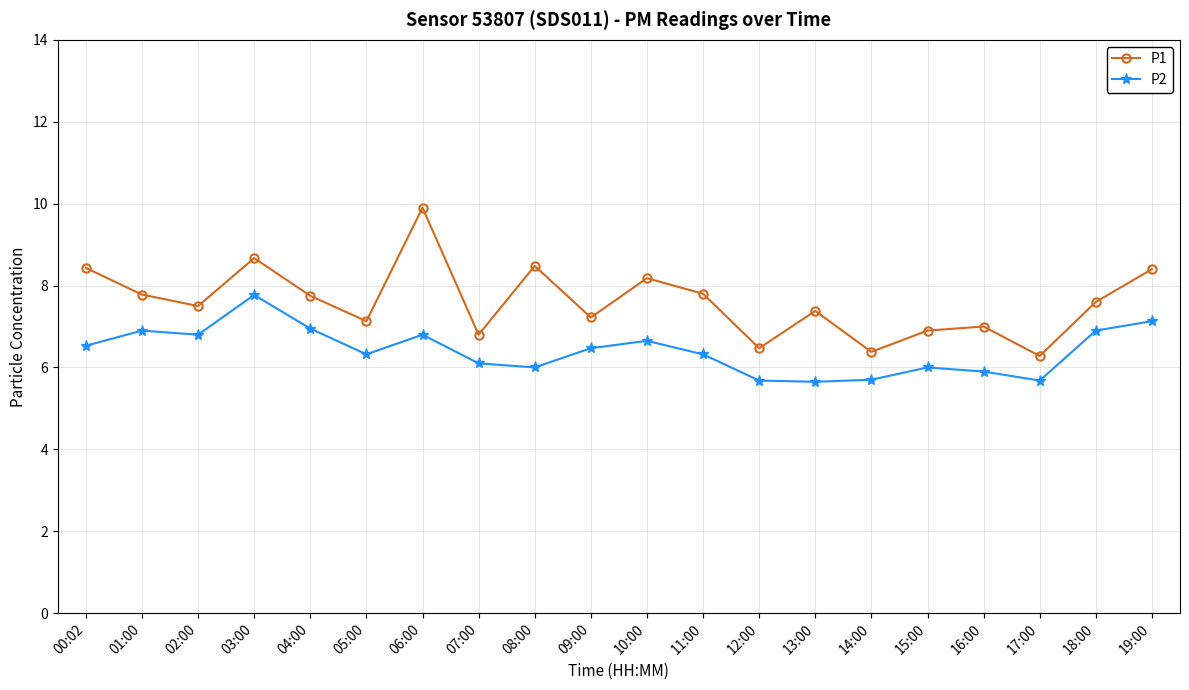

Rank the series at 13:00 from lowest to highest value.

P2, P1